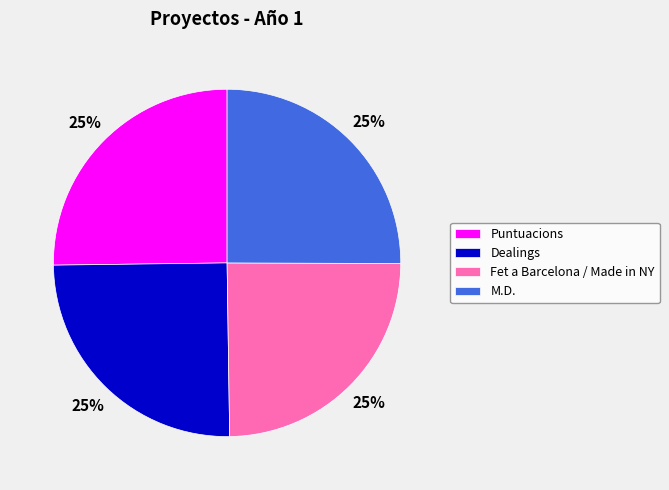

To the nearest percent, what percentage of the pie is Puntuacions?

25%